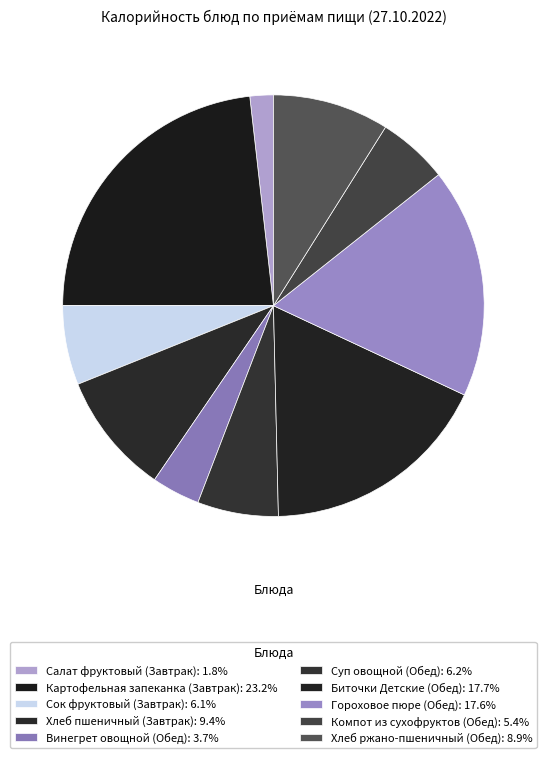

Which slice is the largest?

Картофельная запеканка (Завтрак)